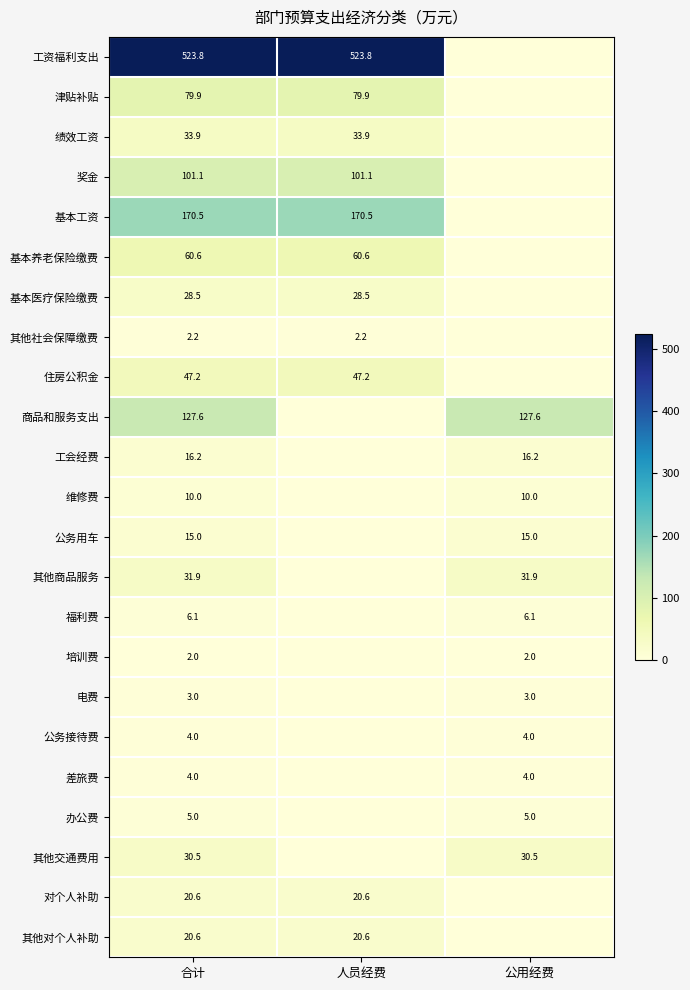

What is the difference between the highest and lowest values at 合计?

521.8